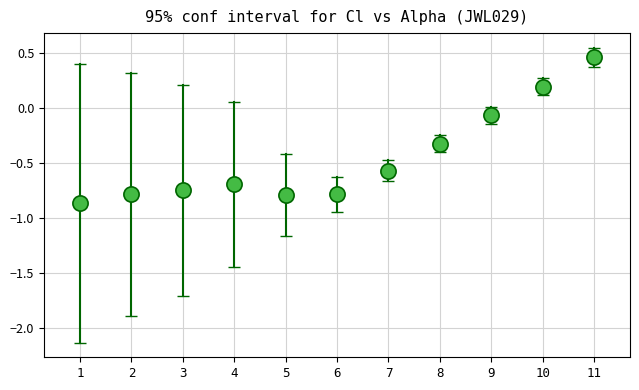

What is the range of X values (max minus min)?

10.0